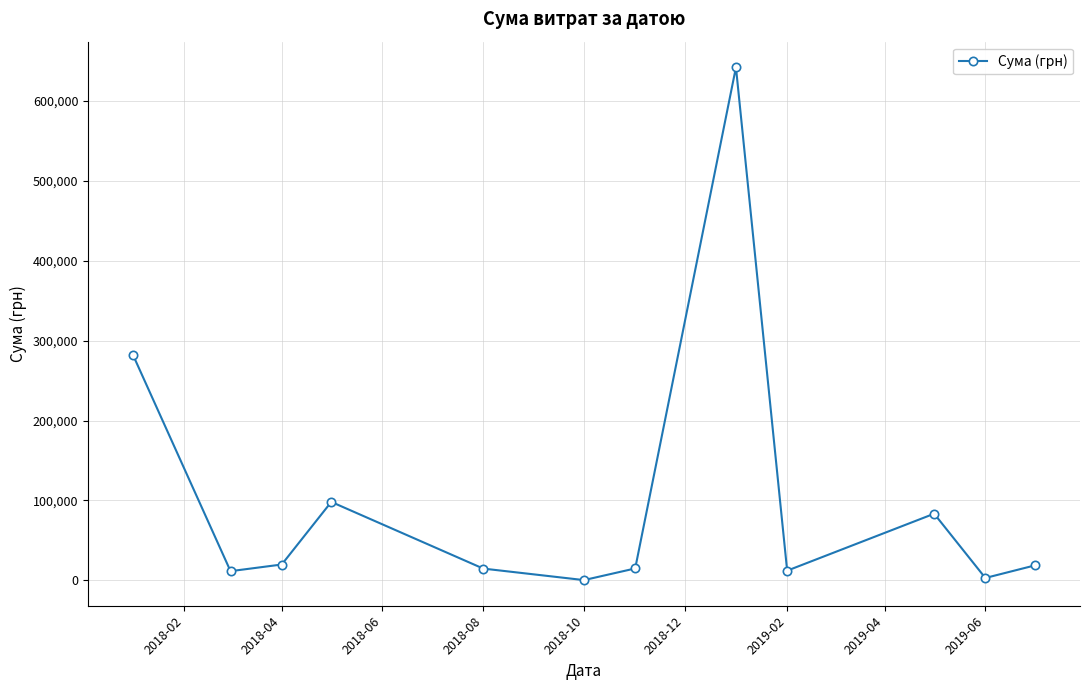

What is the difference between the maximum and minimum values?

641950.1